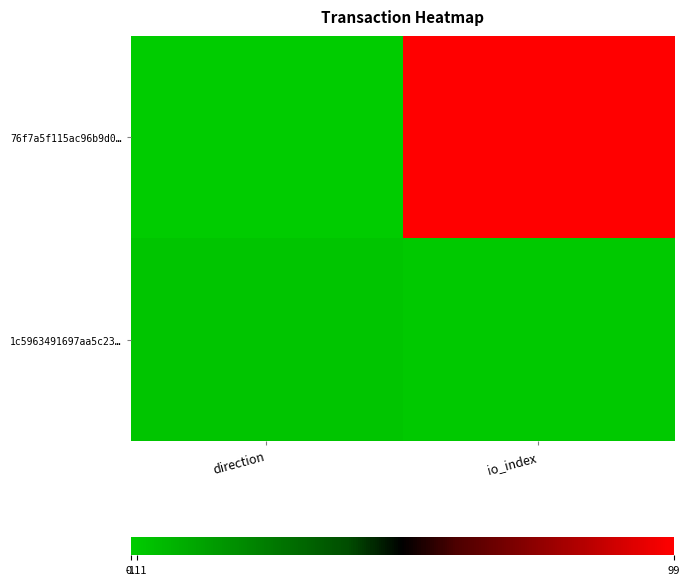

Which category has the highest value across all series?

io_index